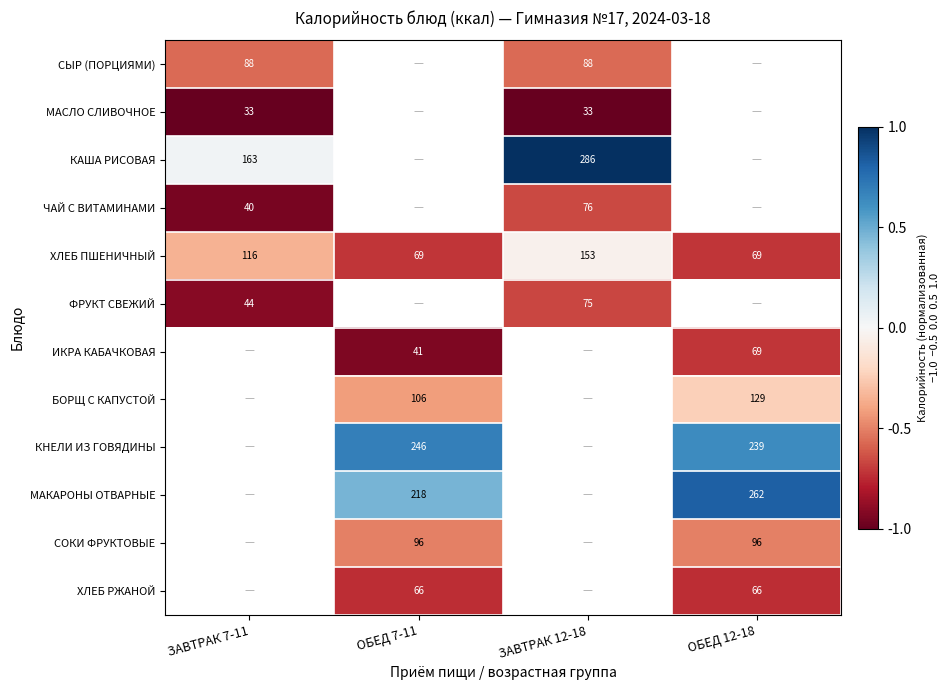

The value of ХЛЕБ ПШЕНИЧНЫЙ at ОБЕД 7-11 is -1.2. True or false?

False